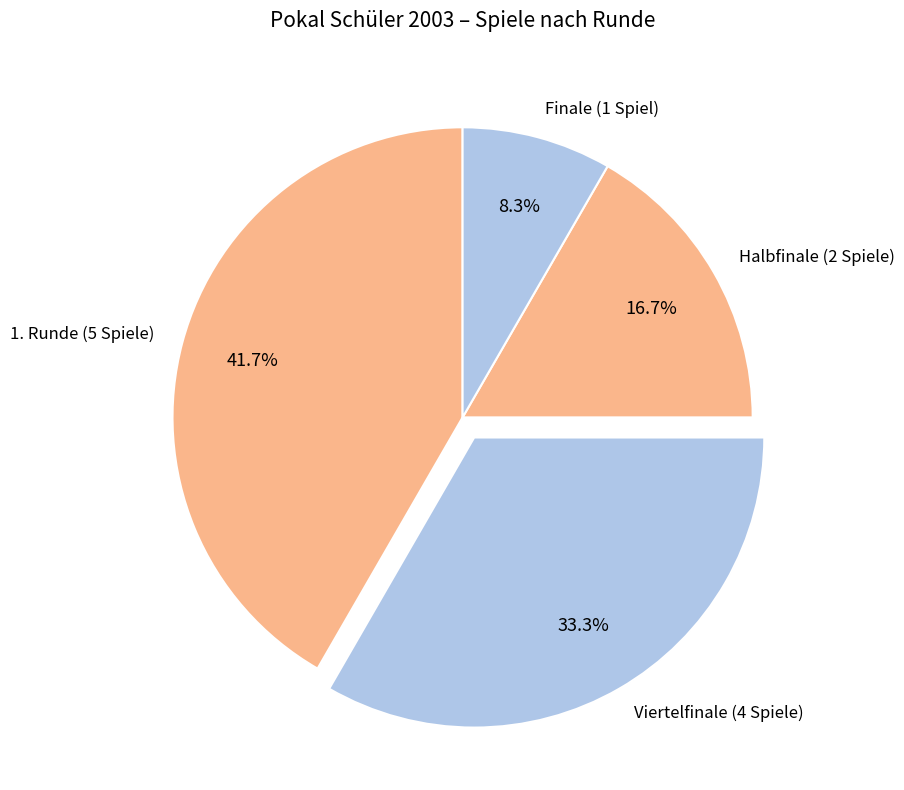

Between Finale (1 Spiel) and Viertelfinale (4 Spiele), which is larger?

Viertelfinale (4 Spiele)